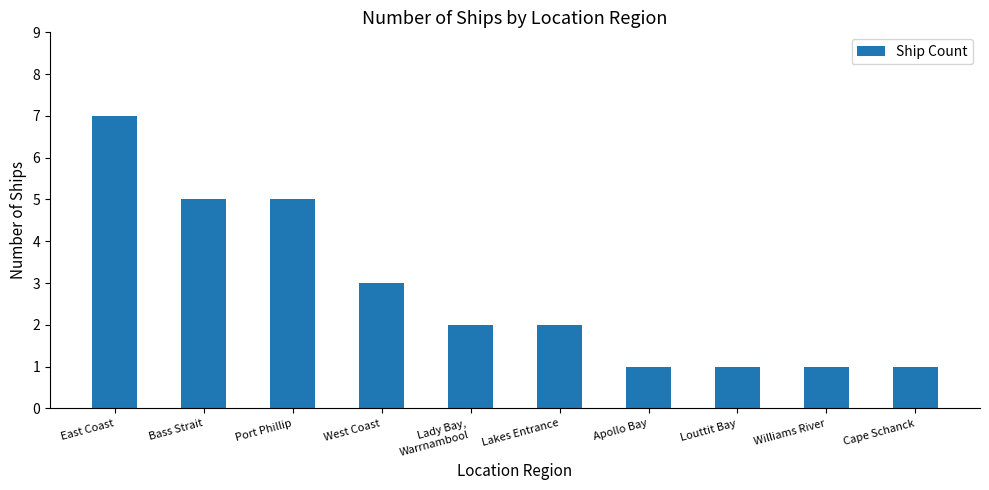

What is the label of the 2nd bar from the right?

Williams River